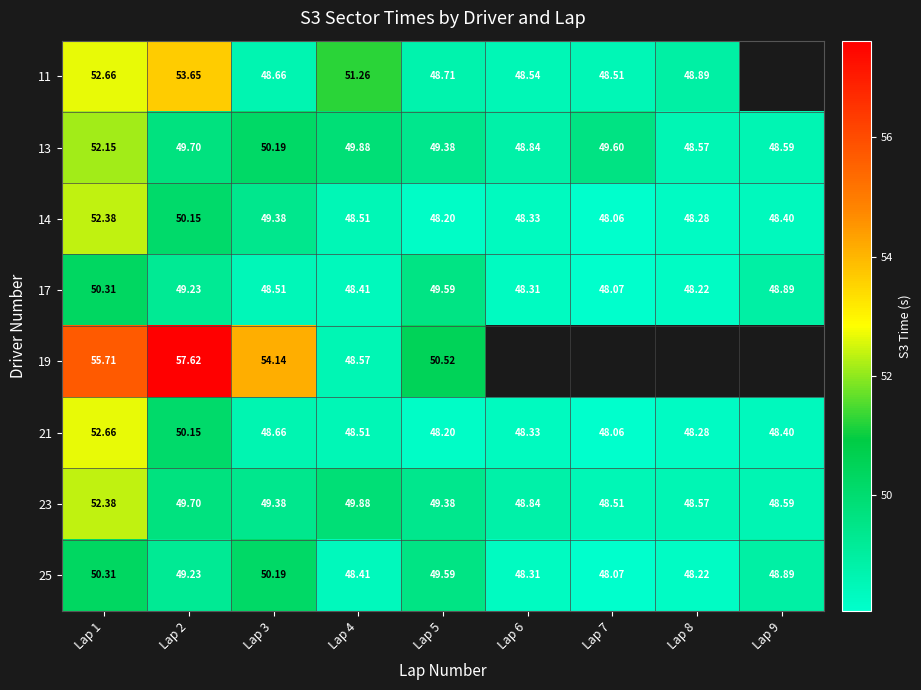

Which series has the widest spread of values?

19